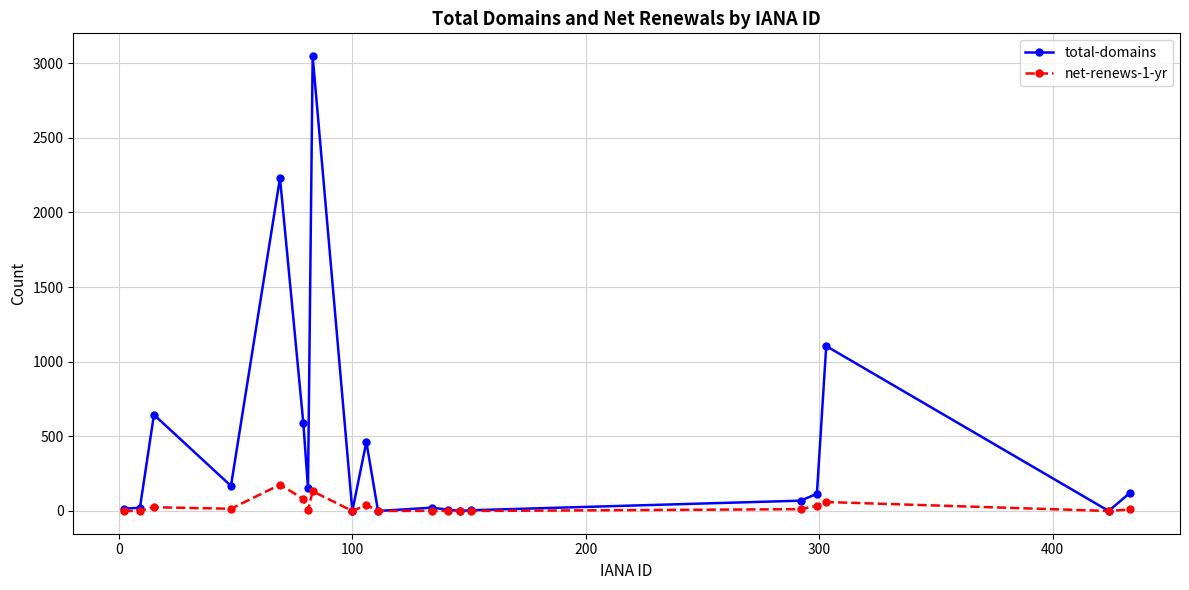

Which series has the largest total across all categories?

total-domains